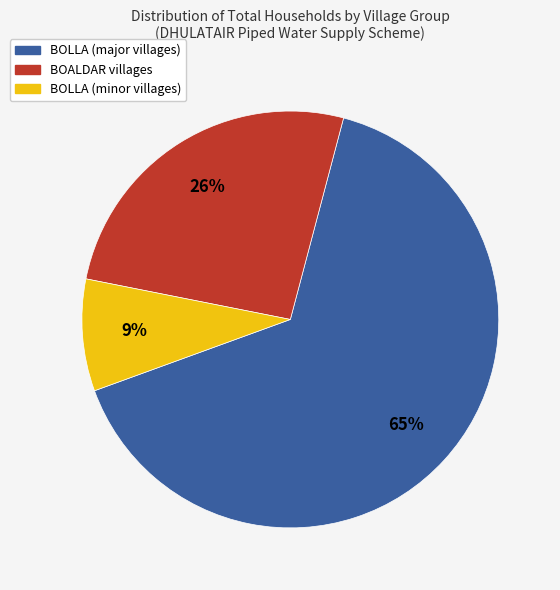

Is the sum of BOLLA (major villages) and BOLLA (minor villages) greater than half?

Yes